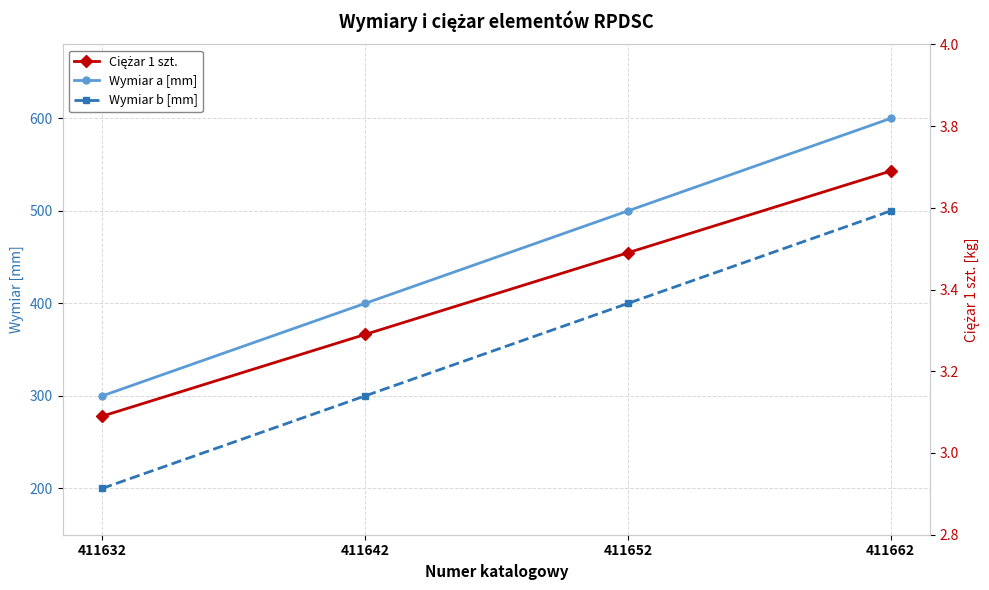

What is the maximum value for Wymiar a [mm]?

600.0